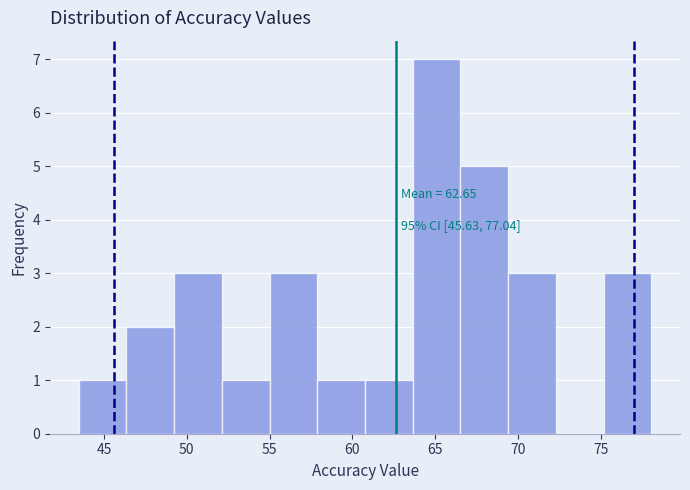

Which range on the x-axis has the tallest bar?

63.5 to 66.5